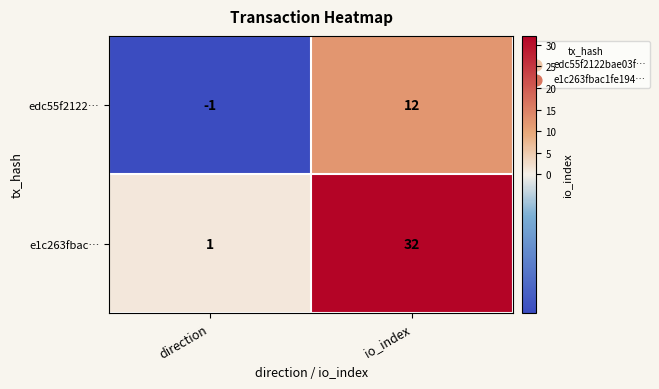

What is the difference between the e1c263fbac… values at direction and io_index?

31